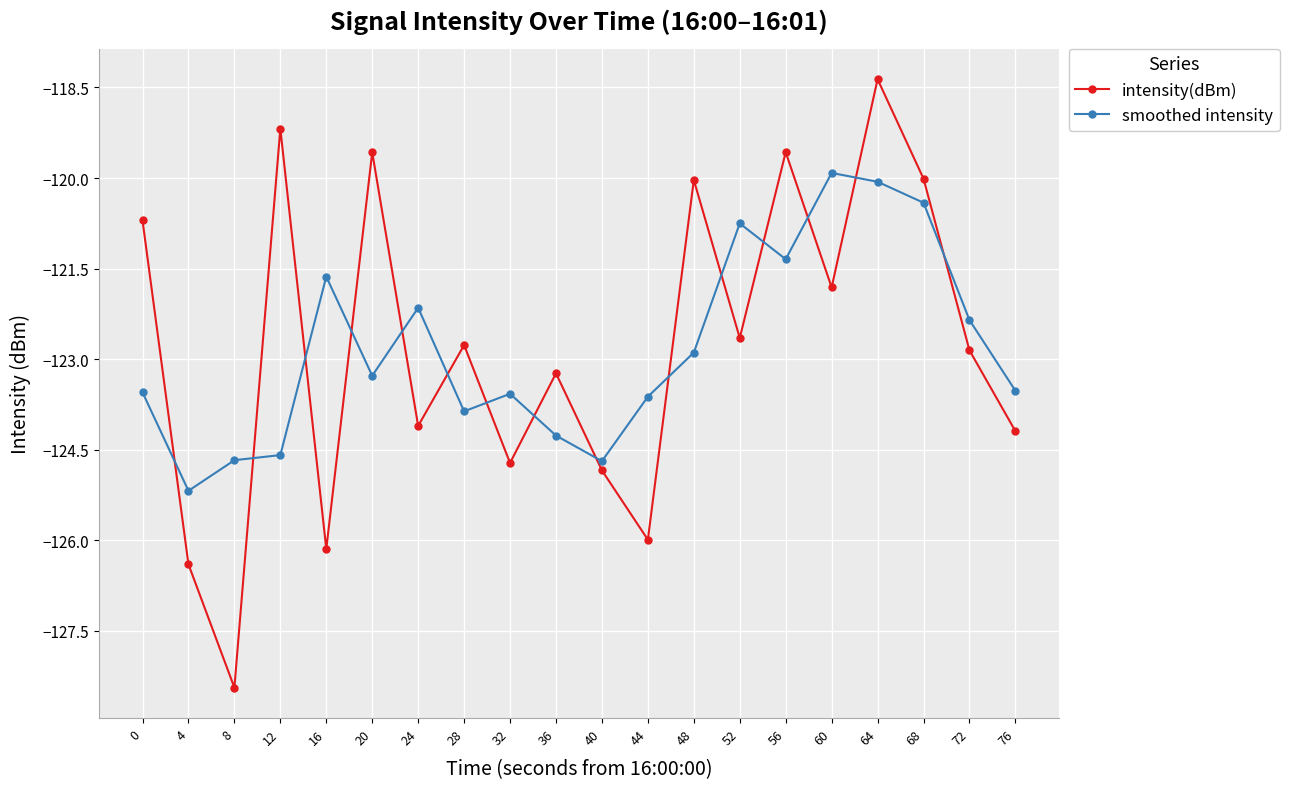

True or false: intensity(dBm) has a value of -121.8 at 60.

True